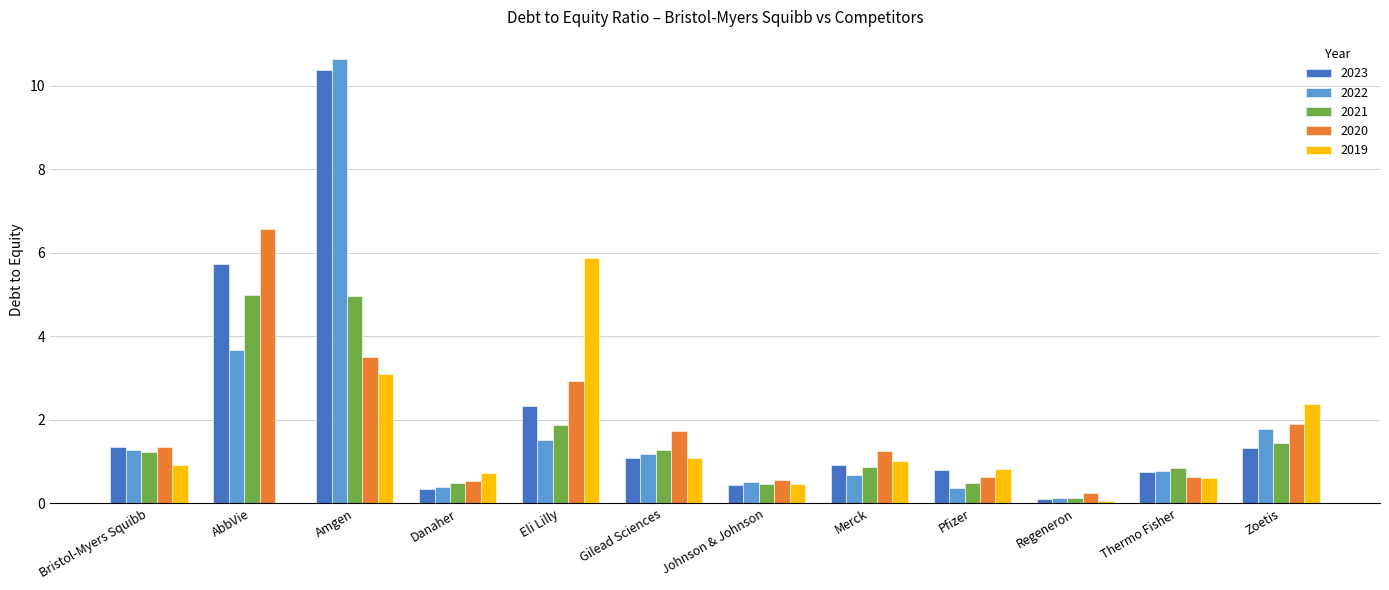

Between Eli Lilly and Johnson & Johnson, which series saw the biggest shift?

2019